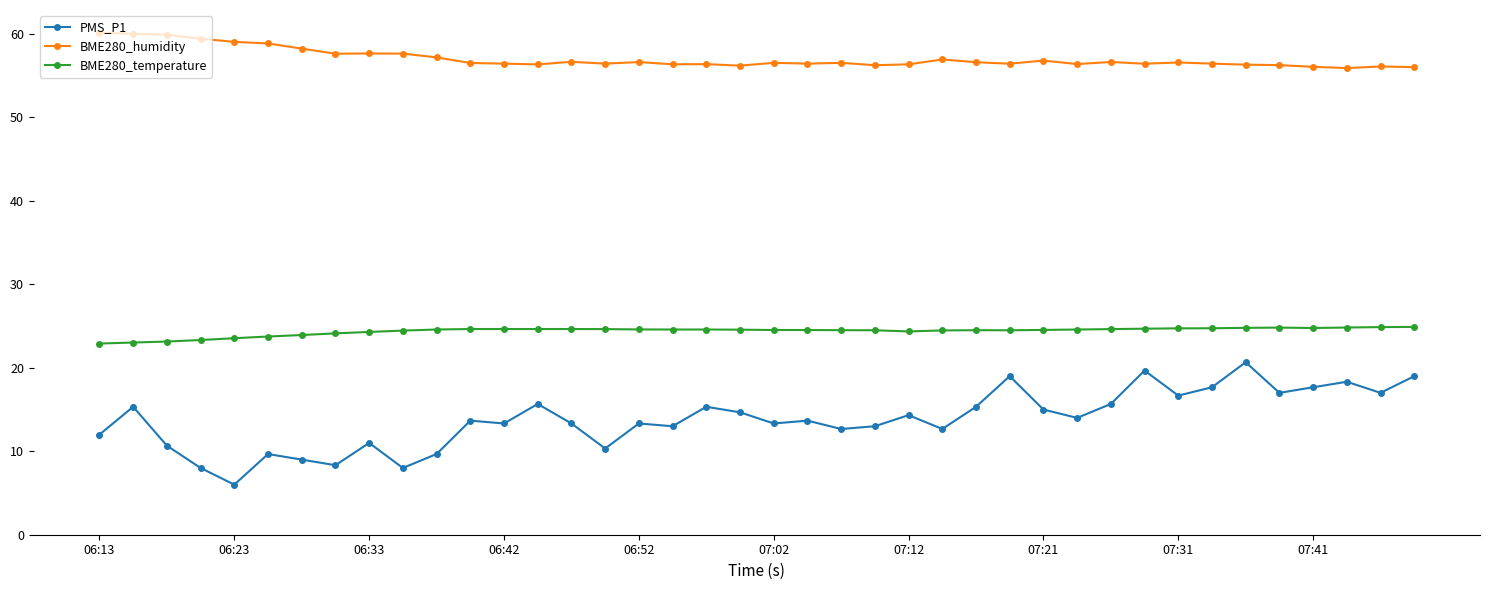

What is the smallest value displayed?

6.0